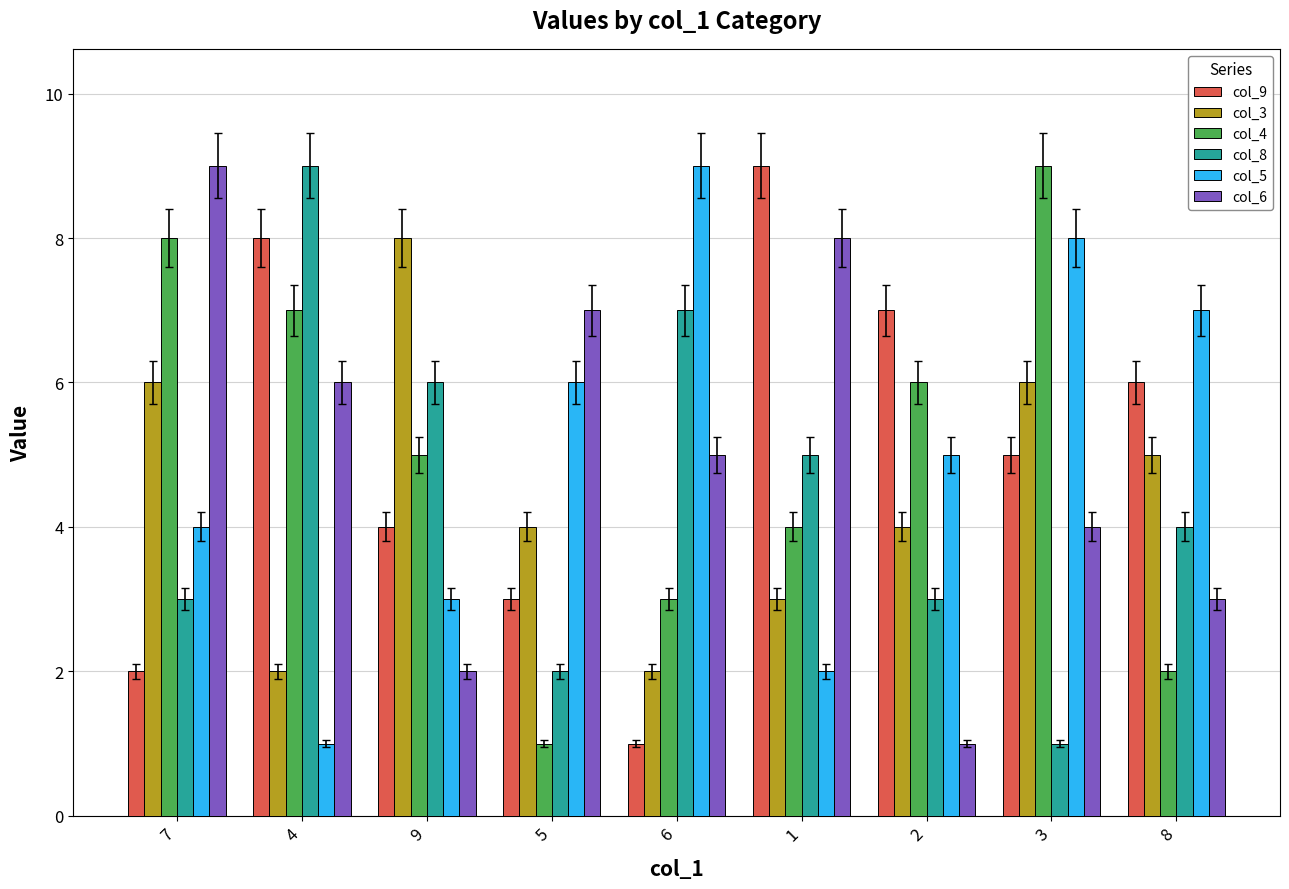

At how many categories does at least one series exceed 4?

9